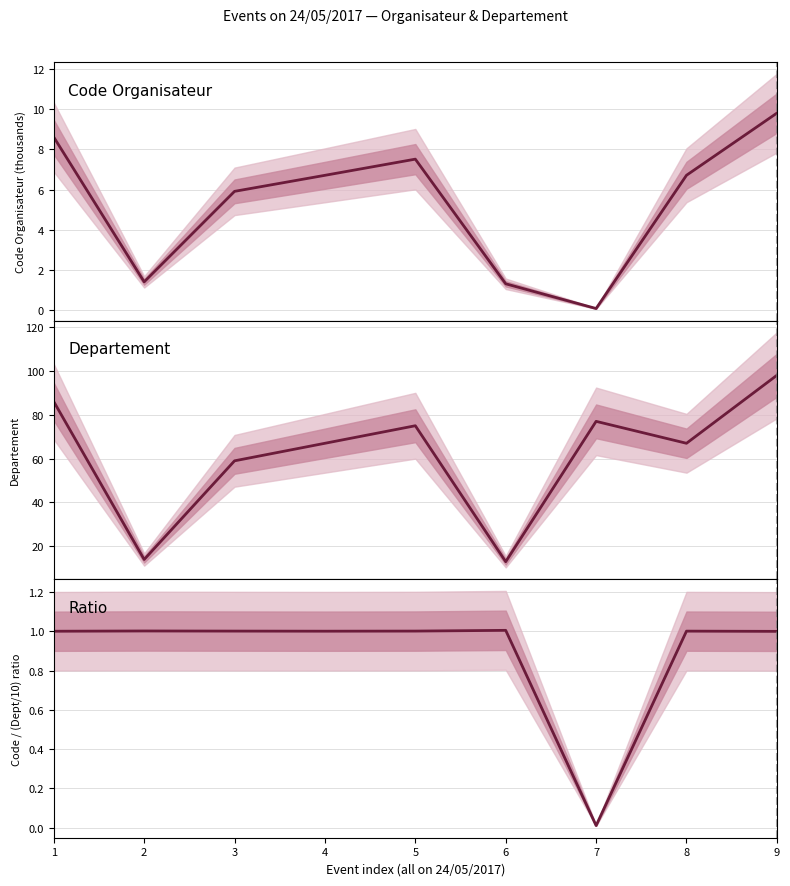

Where is the first local maximum for Ratio?

2